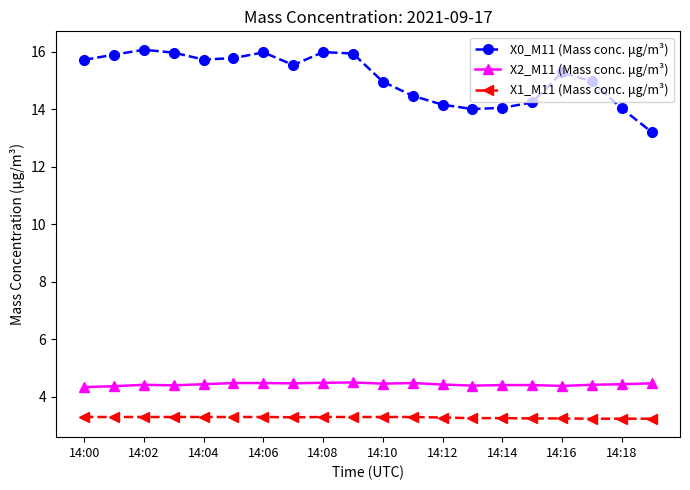

True or false: X2_M11 (Mass conc. μg/m³) and X0_M11 (Mass conc. μg/m³) cross at least once.

False